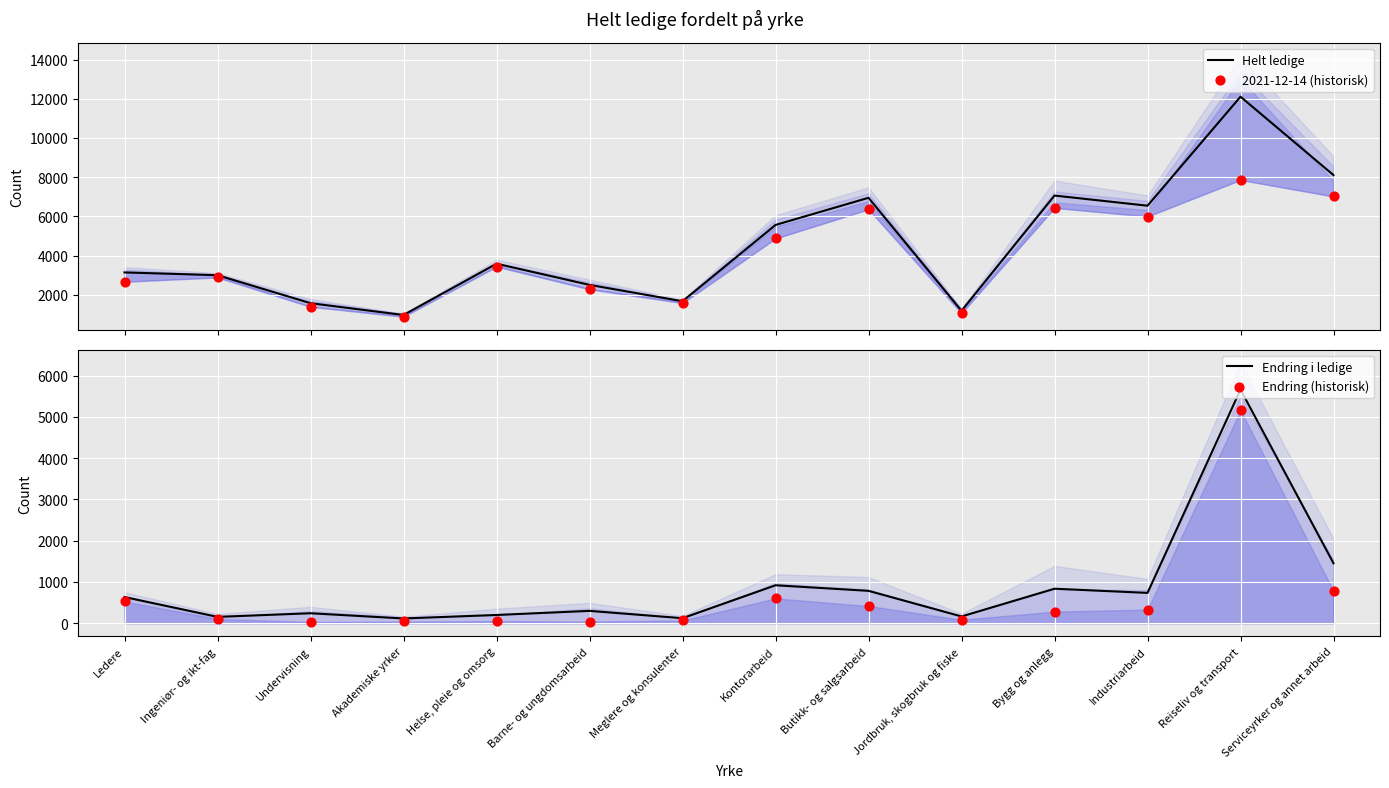

What is the total value across all series at Bygg og anlegg?

14614.2